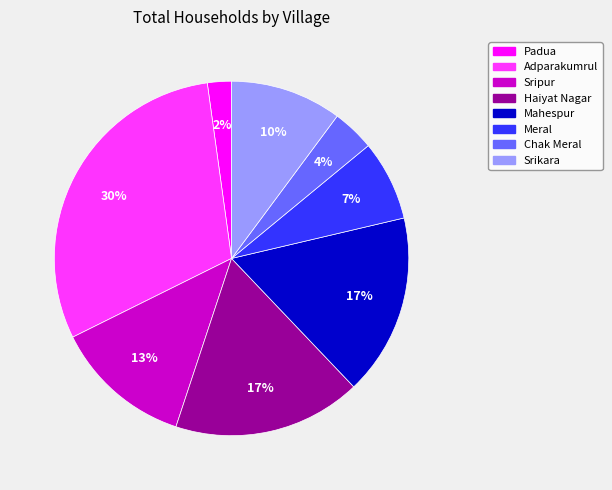

Is it true that Srikara is 10% of the pie?

True